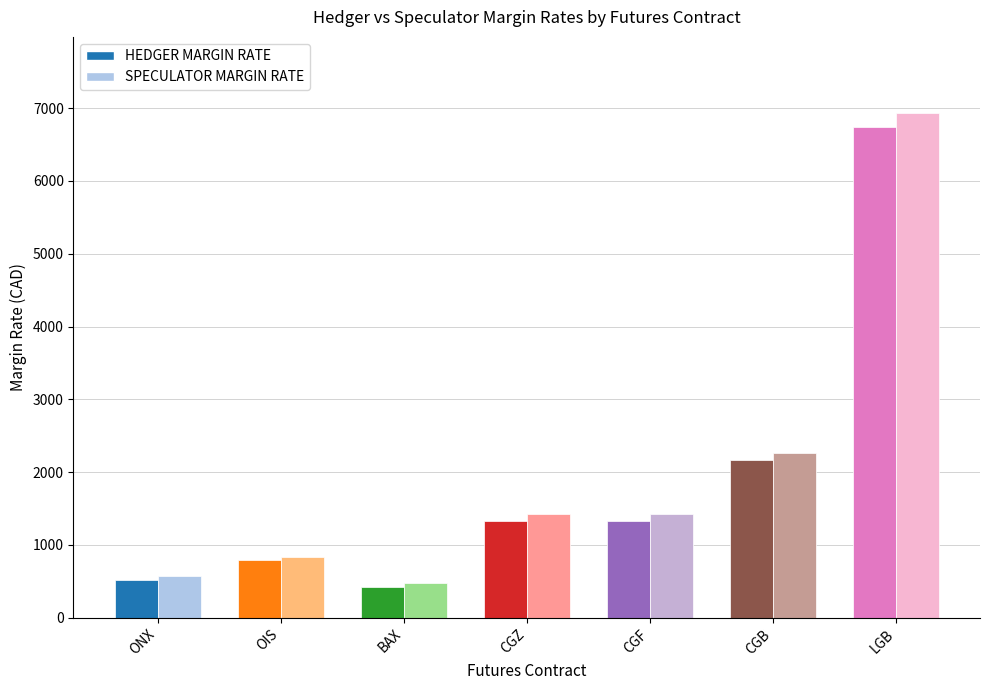

Reading left to right, extract all data points from this chart.

HEDGER MARGIN RATE: ONX=520	OIS=791	BAX=423	CGZ=1326	CGF=1324	CGB=2165	LGB=6738
SPECULATOR MARGIN RATE: ONX=570	OIS=841	BAX=473	CGZ=1426	CGF=1424	CGB=2265	LGB=6938